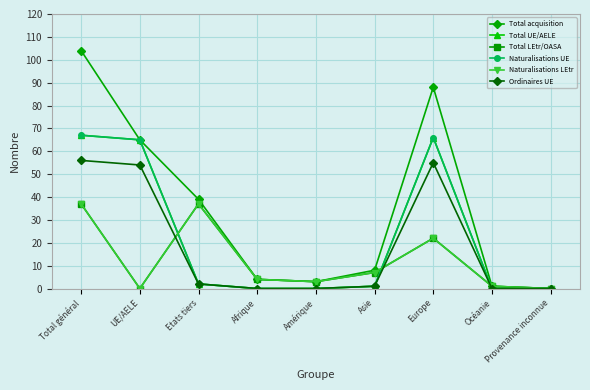

What is the difference between the Naturalisations UE values at Provenance inconnue and Europe?

66